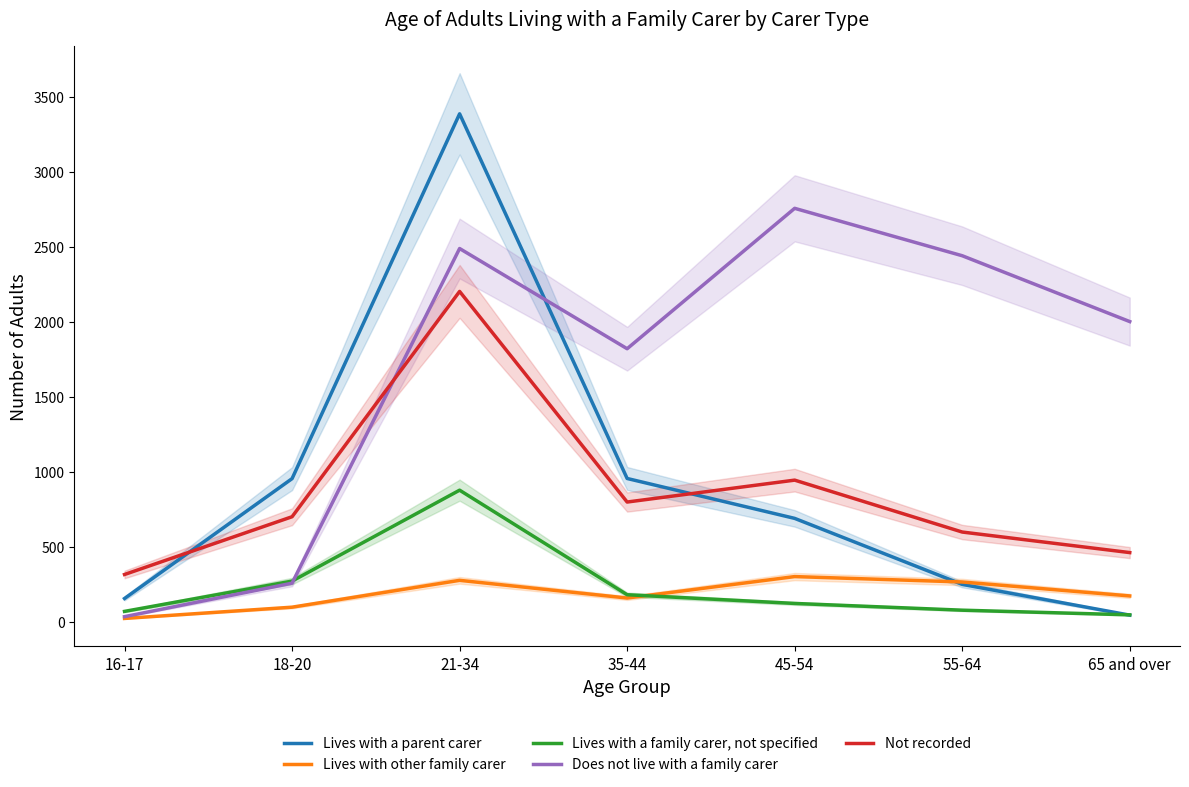

Where is the first local minimum for Does not live with a family carer?

35-44